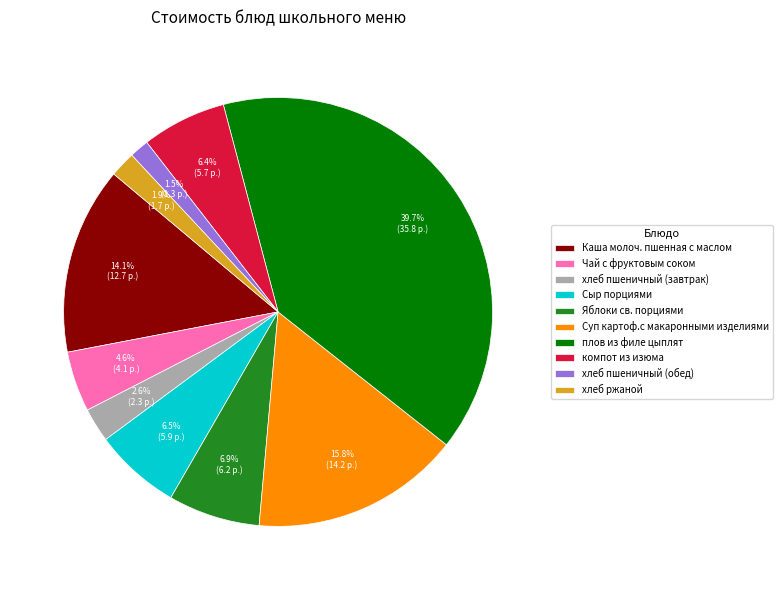

How many segments does this pie chart have?

10